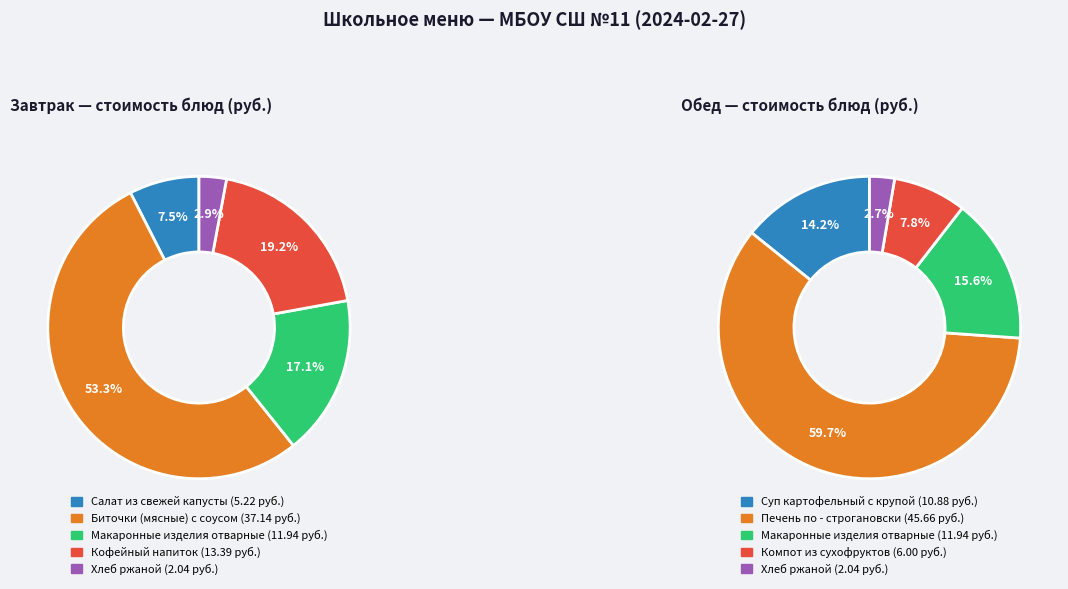

Does 2 represent more than half of the total?

No